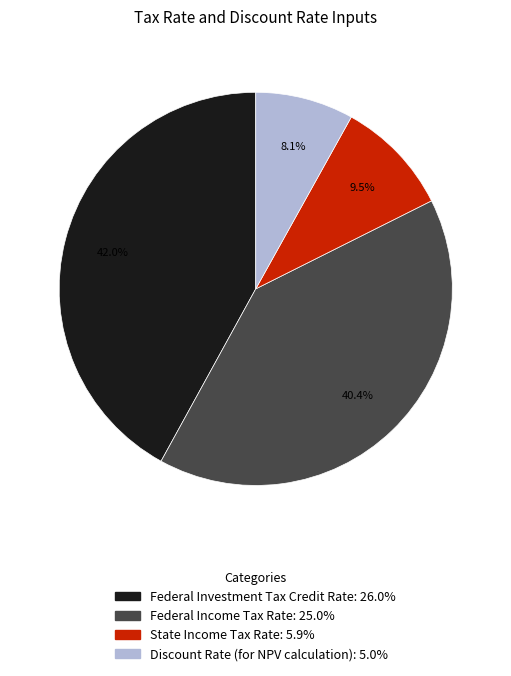

To the nearest percent, what is the difference between the largest and smallest slice percentages?

34%